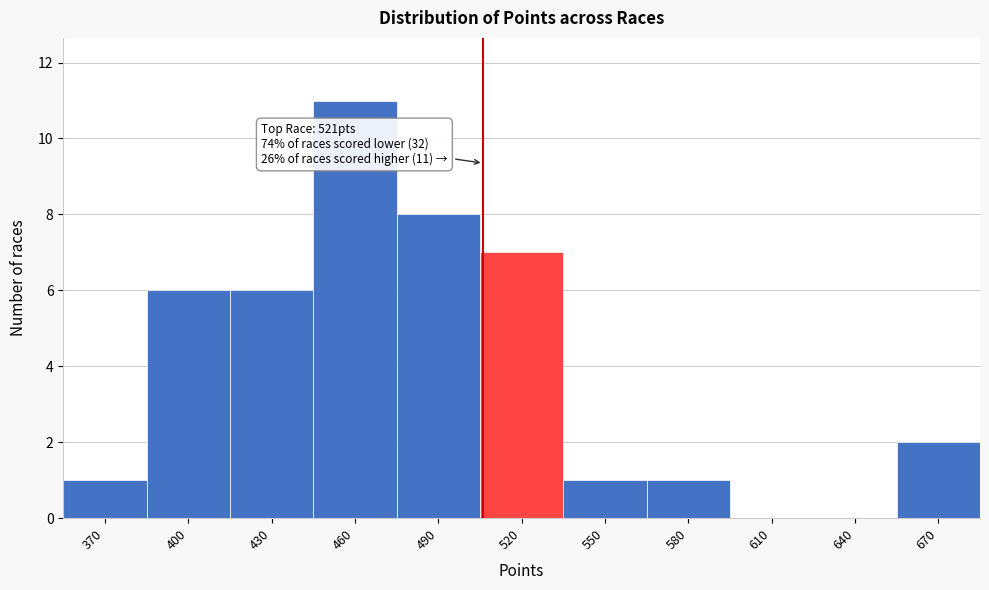

Reading right to left, extract all data points from this chart.

670=2	640=0	610=0	580=1	550=1	520=7	490=8	460=11	430=6	400=6	370=1